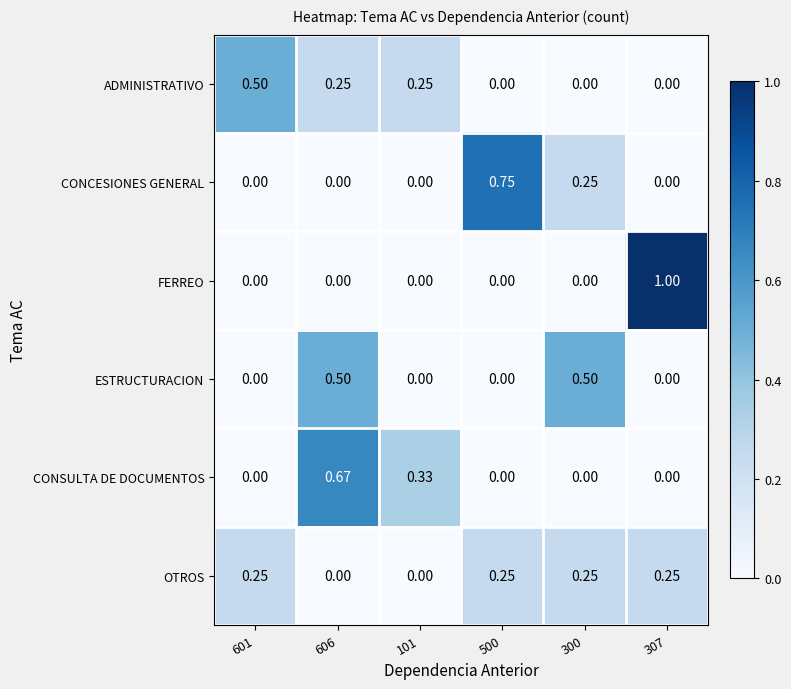

Between 101 and 307, which series saw the biggest shift?

FERREO